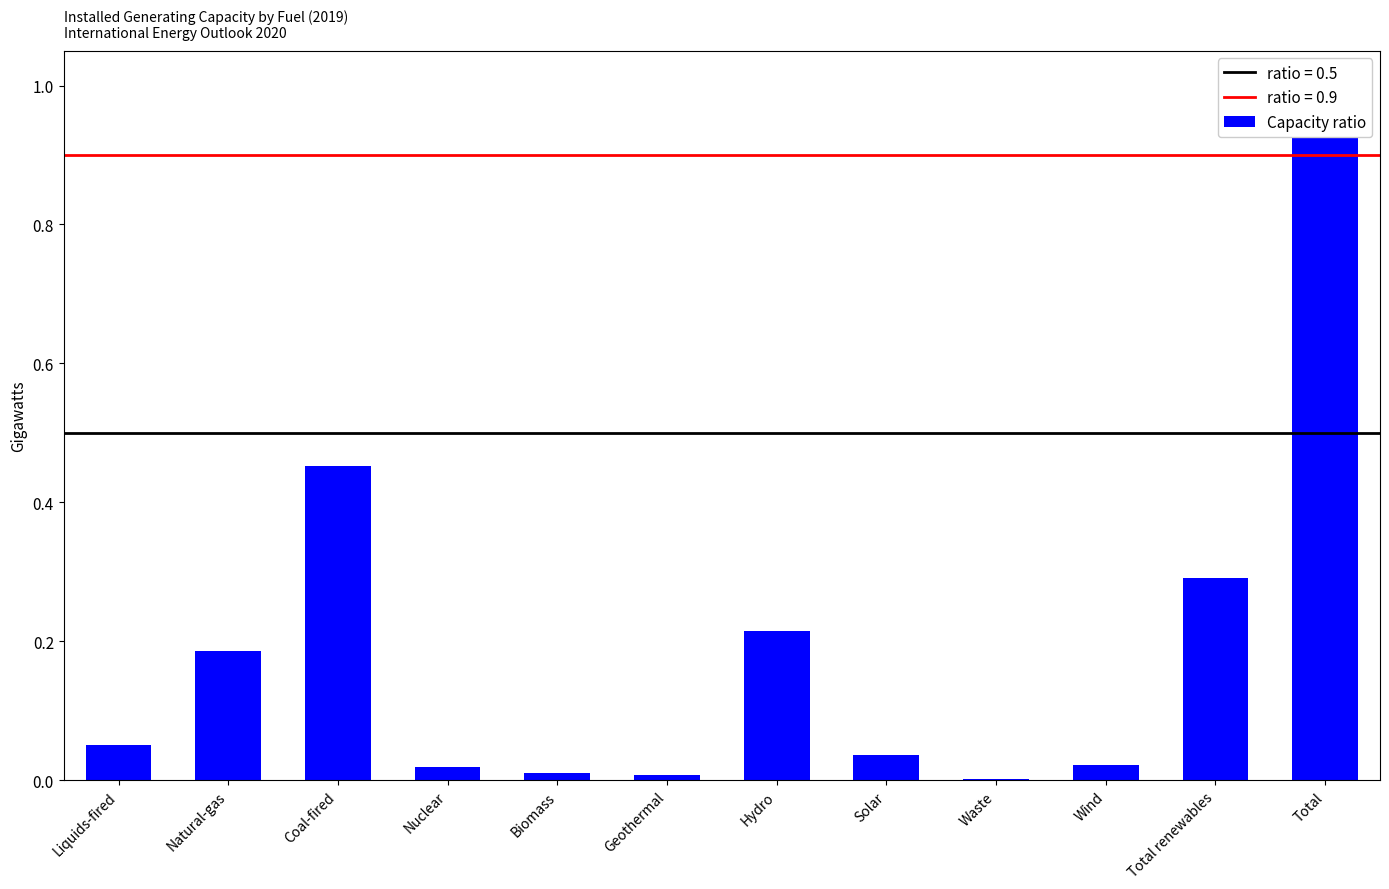

What is the maximum value shown in the chart?

1.0